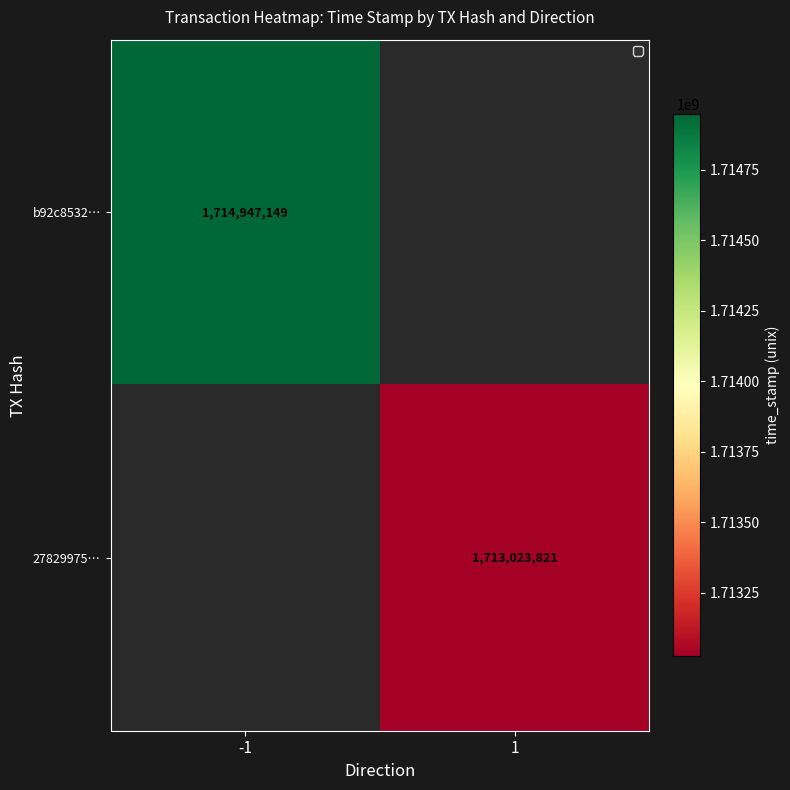

How many data points does each series have?

2